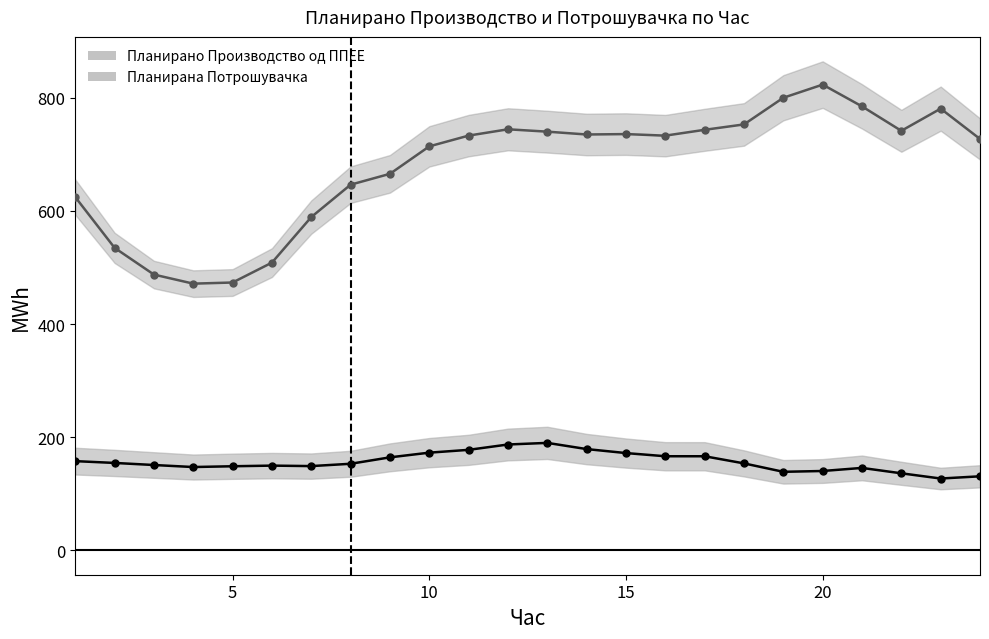

What is the spread (max minus min) of values at 14?

556.3